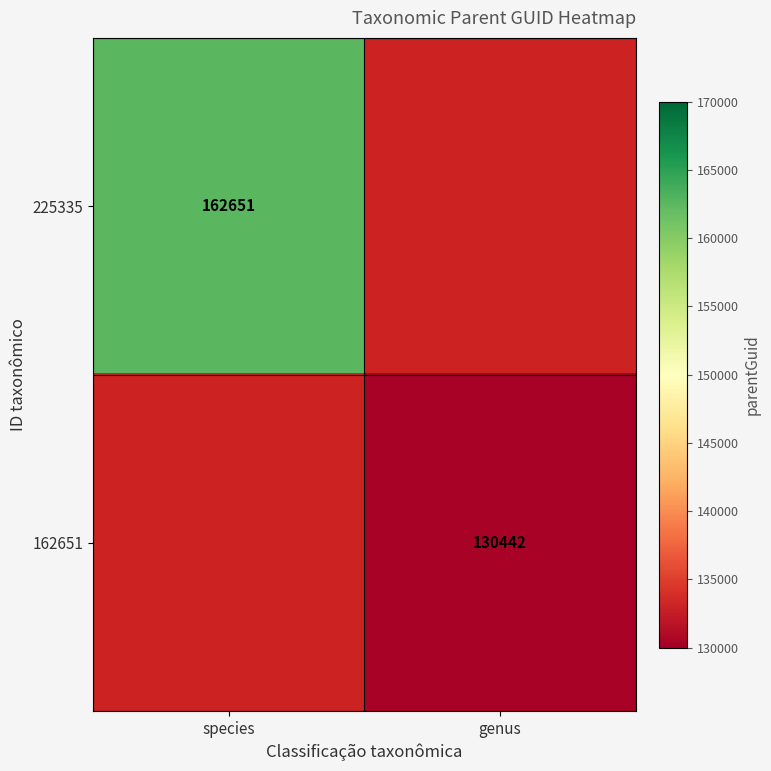

The value of 162651 at genus is 175430. True or false?

False